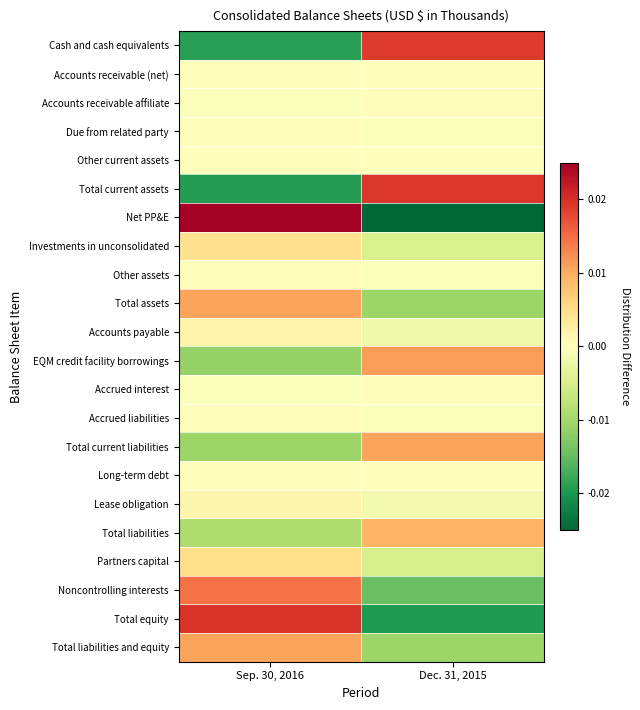

At Sep. 30, 2016, list the series in order from smallest to largest.

Total current assets, Cash and cash equivalents, EQM credit facility borrowings, Total current liabilities, Total liabilities, Accrued interest, Accounts receivable affiliate, Accounts receivable (net), Long-term debt, Other current assets, Due from related party, Accrued liabilities, Other assets, Lease obligation, Accounts payable, Investments in unconsolidated, Partners capital, Total assets, Total liabilities and equity, Noncontrolling interests, Total equity, Net PP&E